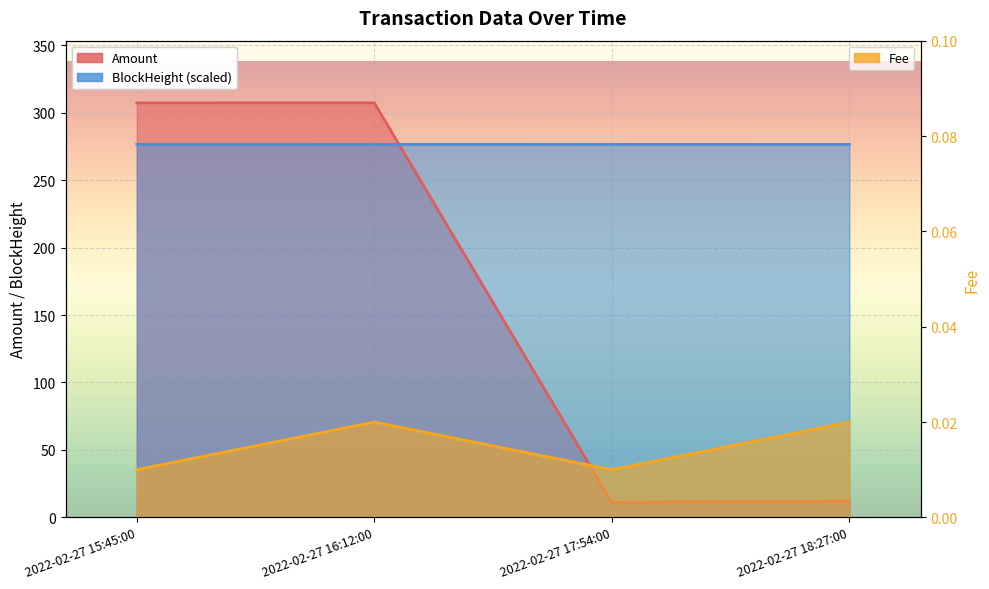

Reading left to right, what are all the values shown in this chart?

Amount: 2022-02-27 15:45:00=307.3	2022-02-27 16:12:00=307.3	2022-02-27 17:54:00=11.0	2022-02-27 18:27:00=12.1
Fee: 2022-02-27 15:45:00=0.0	2022-02-27 16:12:00=0.0	2022-02-27 17:54:00=0.0	2022-02-27 18:27:00=0.0
BlockHeight: 2022-02-27 15:45:00=276.6	2022-02-27 16:12:00=276.6	2022-02-27 17:54:00=276.6	2022-02-27 18:27:00=276.5